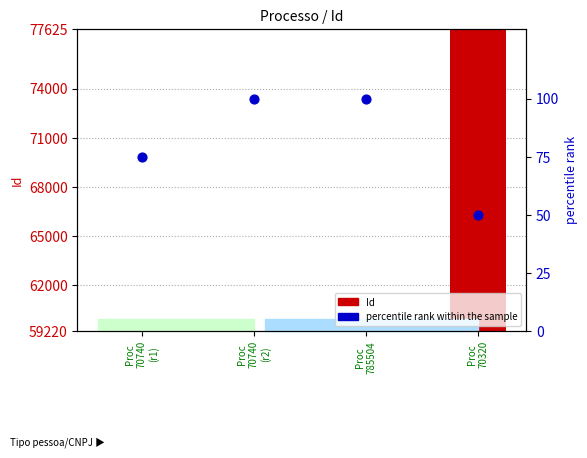

Is the value of percentile rank within the sample at Proc
70320 greater than the value of Id (count) at Proc
785504?

Yes